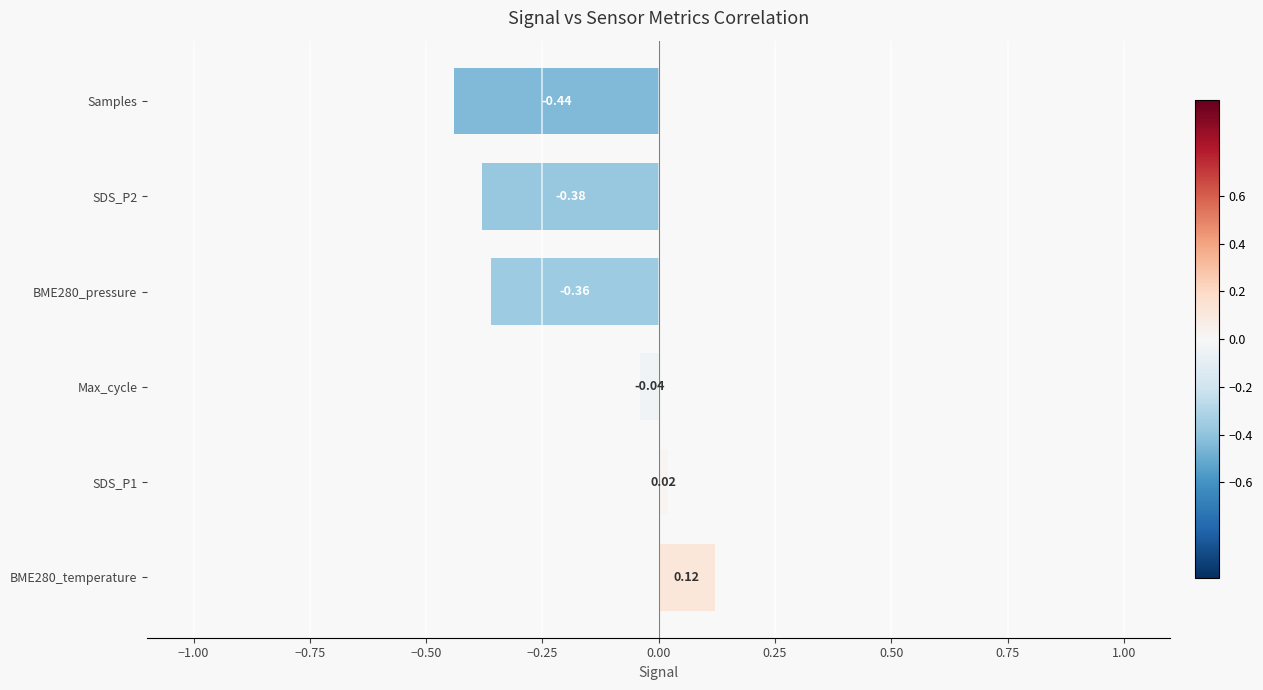

What is the difference between the values at SDS_P1 and SDS_P2?

0.4